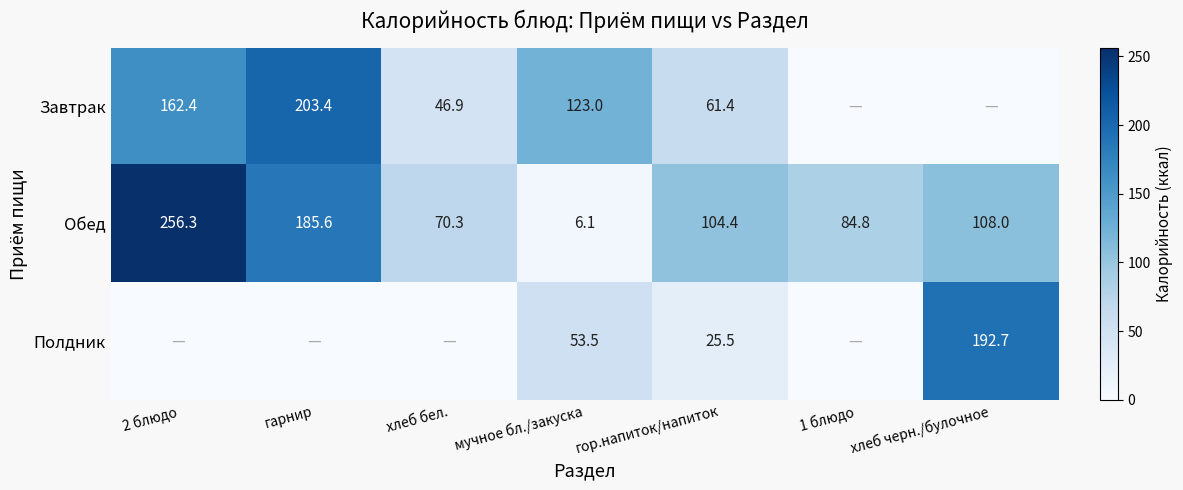

At which label does Обед reach its minimum?

мучное бл./закуска